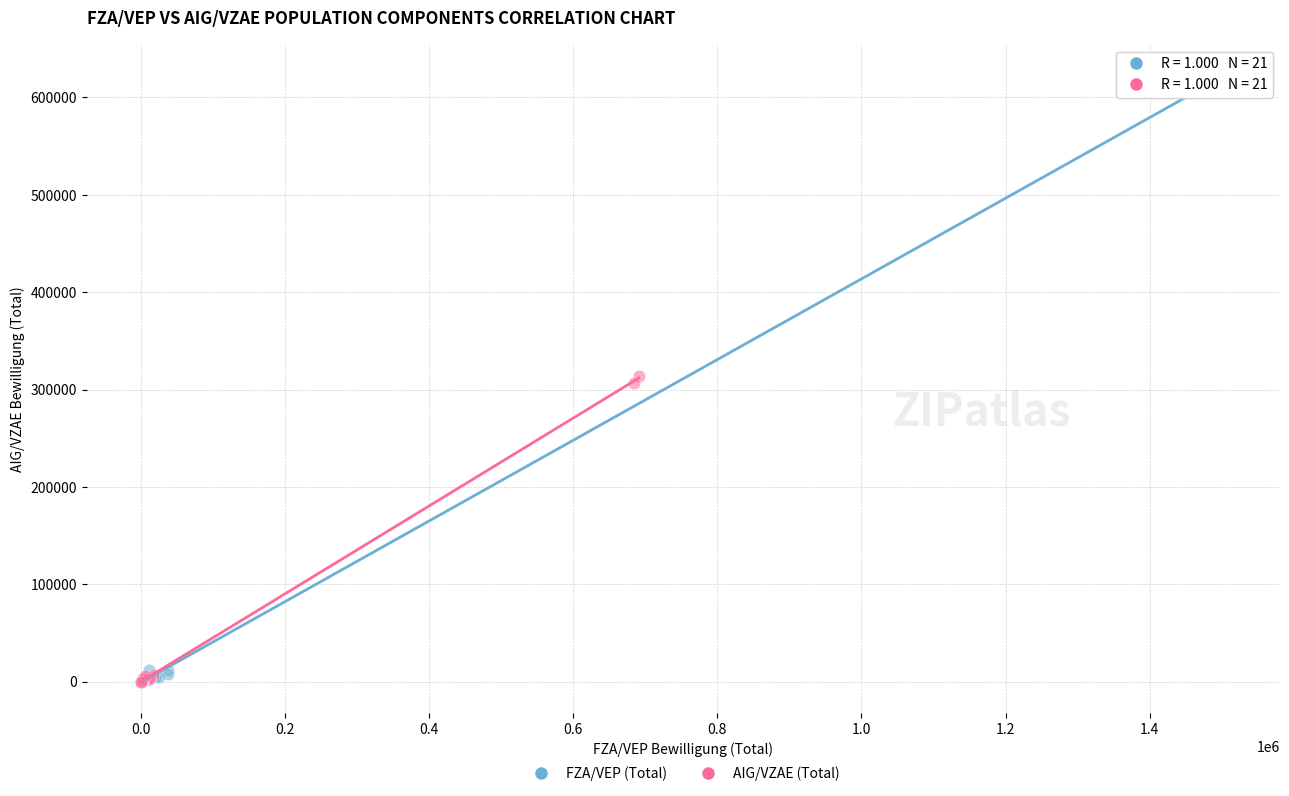

What are all the series names shown in the legend?

FZA/VEP (Total), AIG/VZAE (Total)